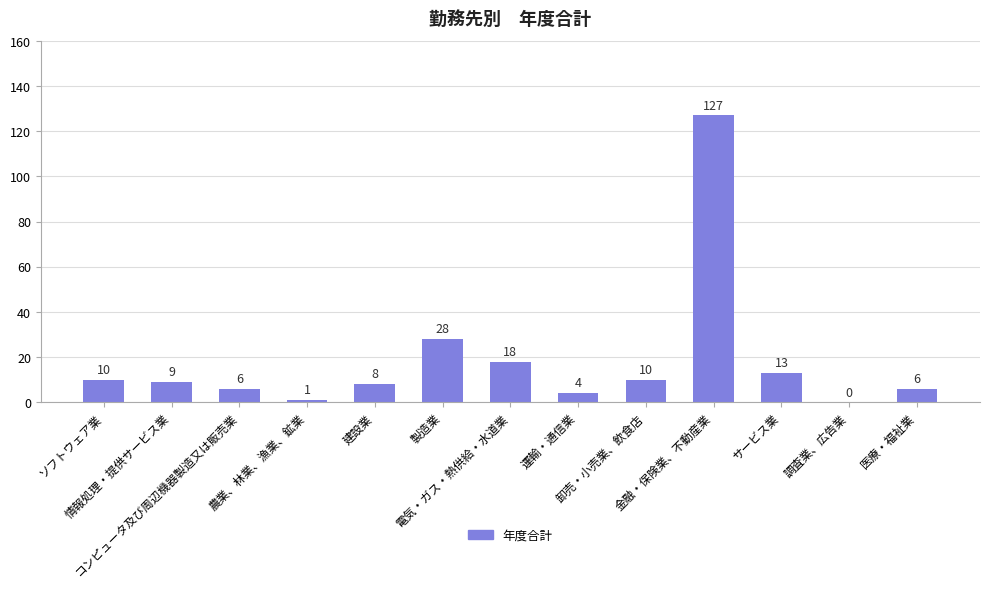

How many positive values are there?

12